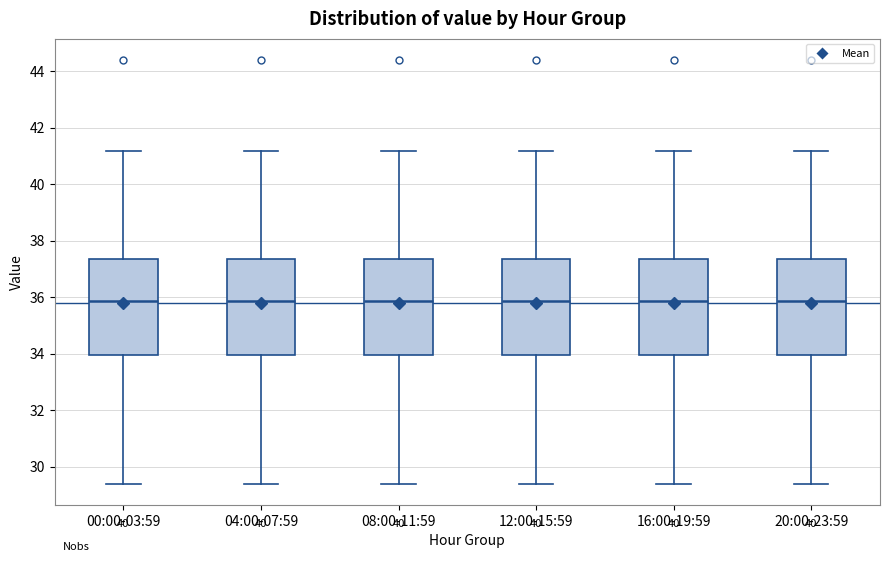

Reading left to right, transcribe this box plot: for each box, give where its median line is, the range the box spans, and where its two whiskers end, as read against the y-axis. The values are not printed on the chart, so give them approximately, as read against the axis.

00:00-03:59: median 35.8, box 34.0 to 37.4, whiskers 29.4 to 41.2
04:00-07:59: median 35.8, box 34.0 to 37.4, whiskers 29.4 to 41.2
08:00-11:59: median 35.8, box 34.0 to 37.4, whiskers 29.4 to 41.2
12:00-15:59: median 35.8, box 34.0 to 37.4, whiskers 29.4 to 41.2
16:00-19:59: median 35.8, box 34.0 to 37.4, whiskers 29.4 to 41.2
20:00-23:59: median 35.8, box 34.0 to 37.4, whiskers 29.4 to 41.2